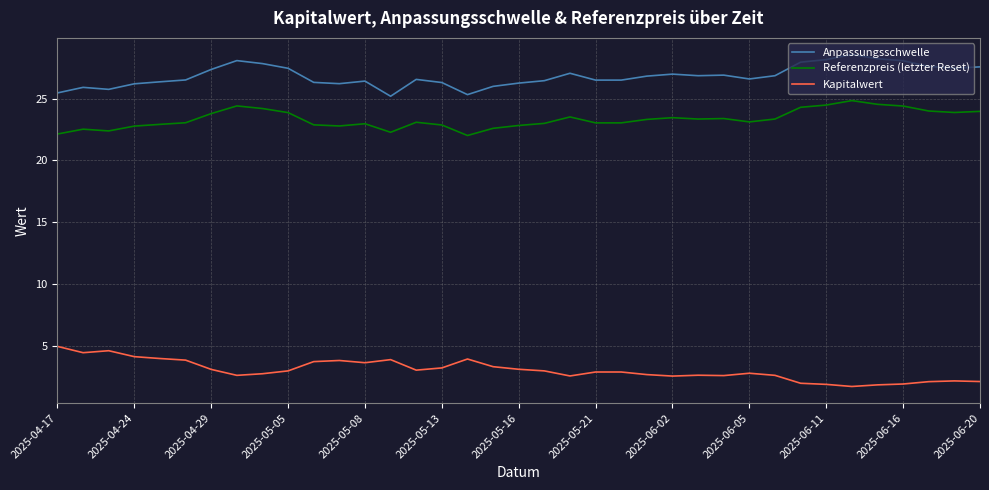

What is the difference between the maximum and minimum values in the Anpassungsschwelle series?

3.4